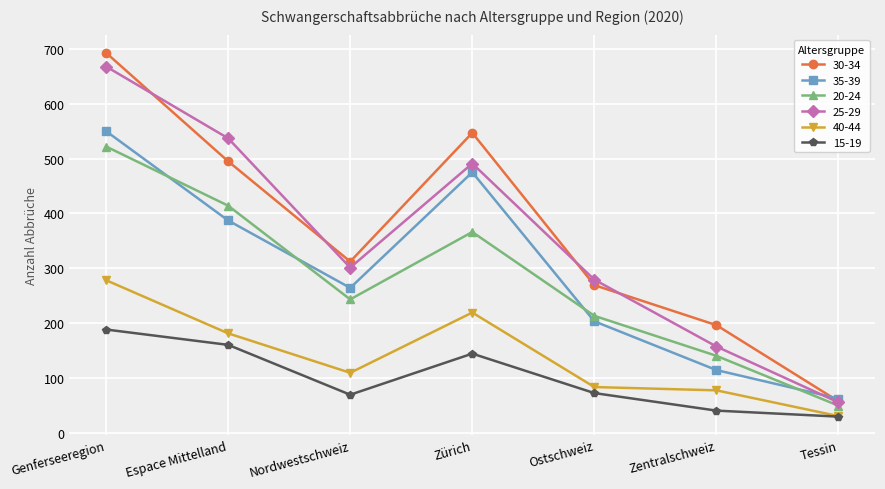

Reading right to left, list all the values displayed in this chart.

30-34: Tessin=57	Zentralschweiz=196	Ostschweiz=269	Zürich=547	Nordwestschweiz=312	Espace Mittelland=495	Genferseeregion=693
35-39: Tessin=62	Zentralschweiz=114	Ostschweiz=203	Zürich=475	Nordwestschweiz=264	Espace Mittelland=387	Genferseeregion=550
20-24: Tessin=49	Zentralschweiz=140	Ostschweiz=213	Zürich=366	Nordwestschweiz=243	Espace Mittelland=414	Genferseeregion=522
25-29: Tessin=55	Zentralschweiz=157	Ostschweiz=279	Zürich=491	Nordwestschweiz=301	Espace Mittelland=537	Genferseeregion=668
40-44: Tessin=30	Zentralschweiz=77	Ostschweiz=83	Zürich=219	Nordwestschweiz=109	Espace Mittelland=181	Genferseeregion=278
15-19: Tessin=29	Zentralschweiz=40	Ostschweiz=72	Zürich=144	Nordwestschweiz=69	Espace Mittelland=160	Genferseeregion=188